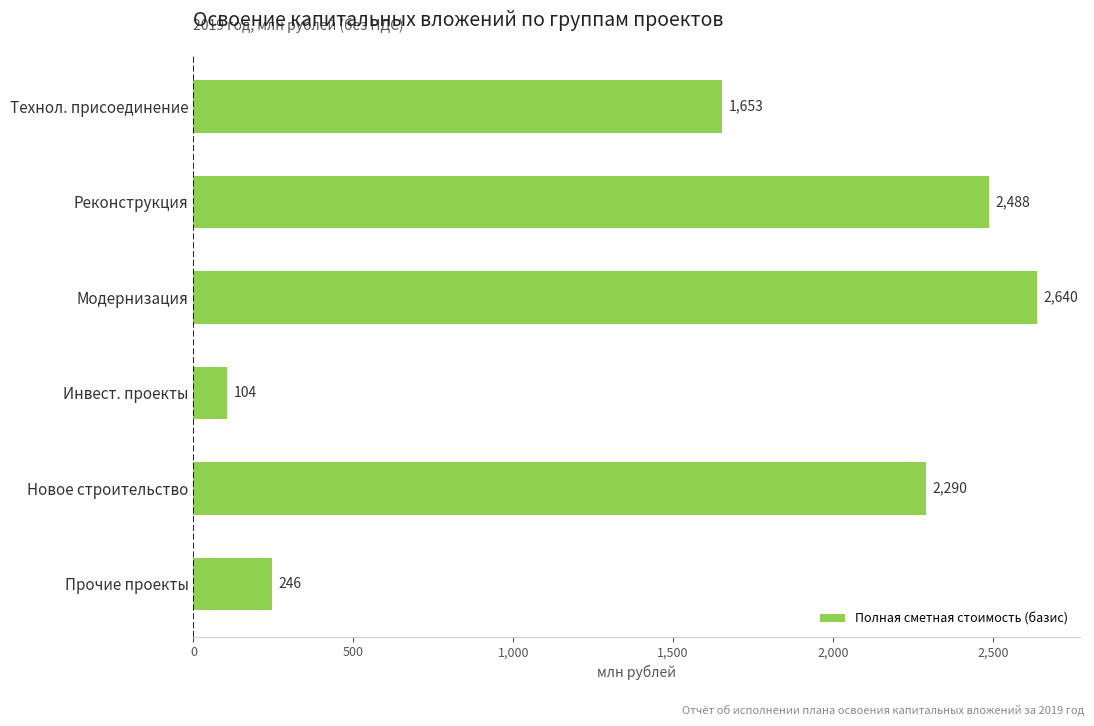

What is the average value?

1570.3